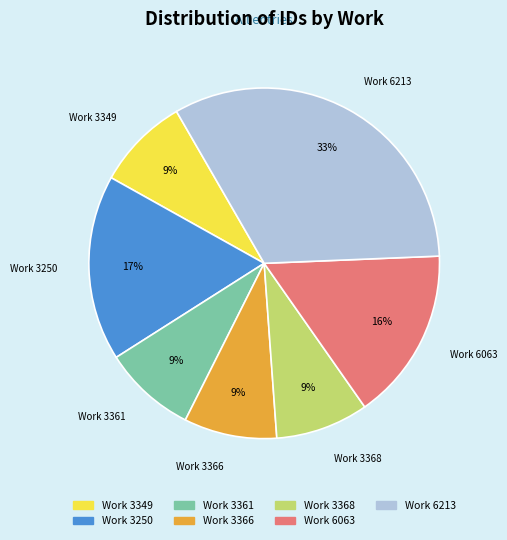

To the nearest percent, what is the difference between the largest and smallest slice percentages?

24%